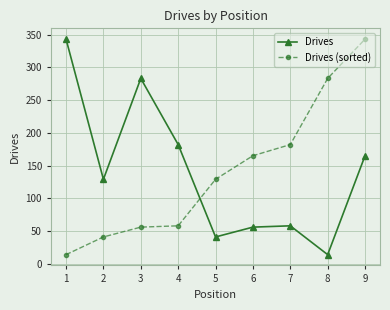

At which category is the sum across all series the highest?

9